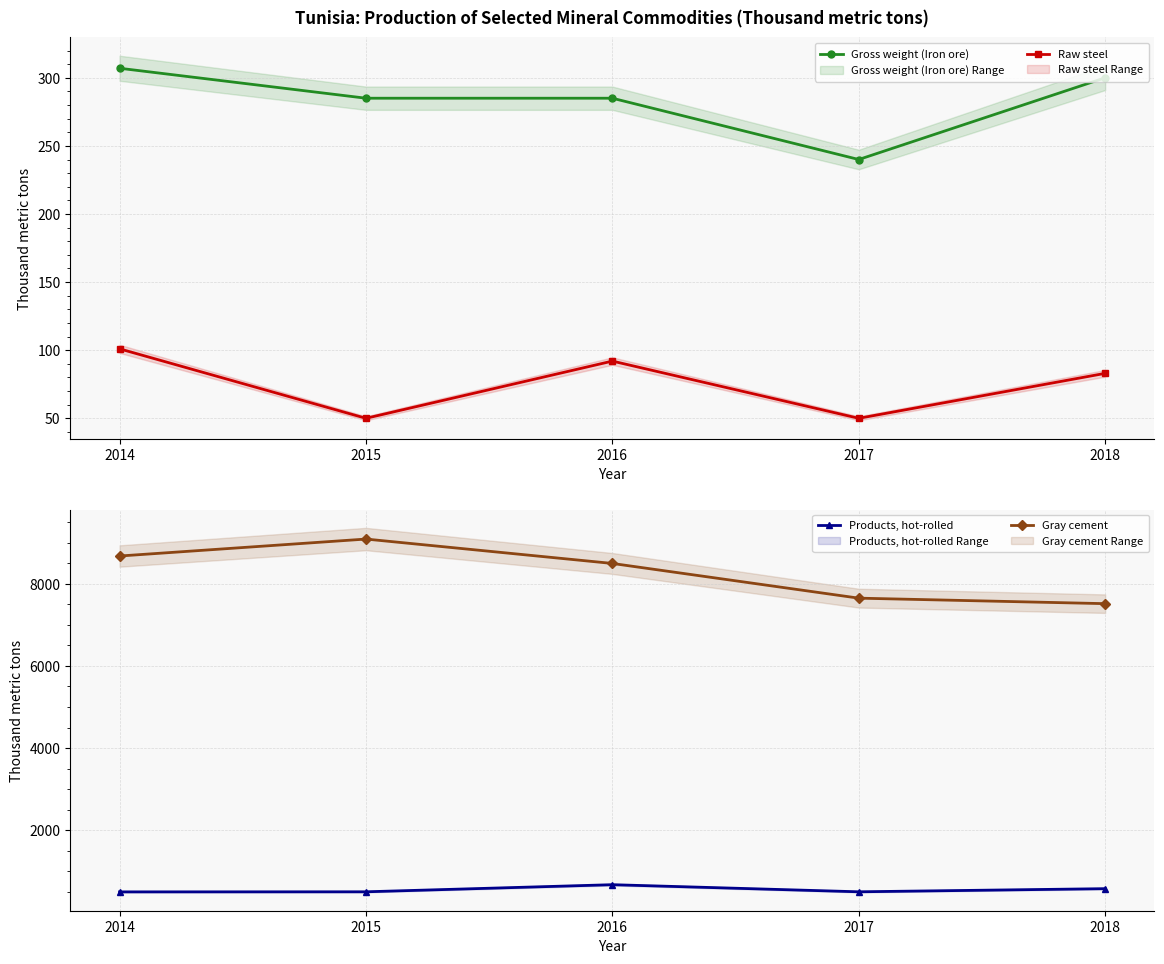

Rank the series at 2017 from highest to lowest value.

Gray cement, Products, hot-rolled, Gross weight (Iron ore), Raw steel